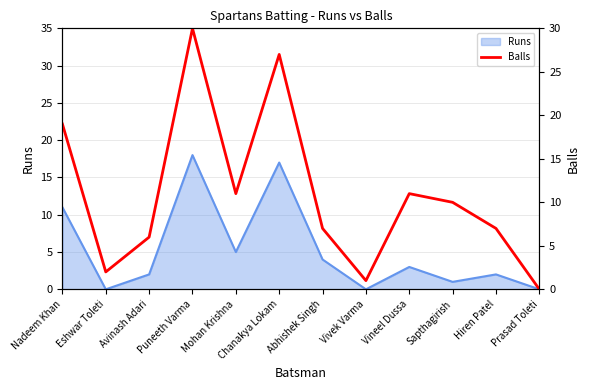

True or false: Runs has a value of 10 at Prasad Toleti.

False